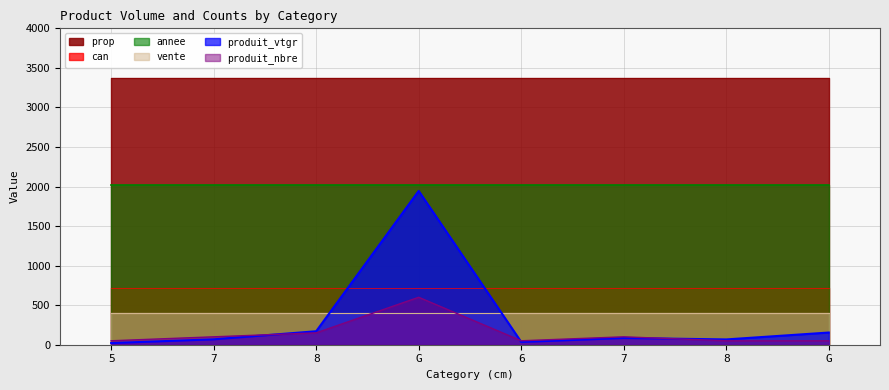

True or false: produit_vtgr and prop cross at least once.

False